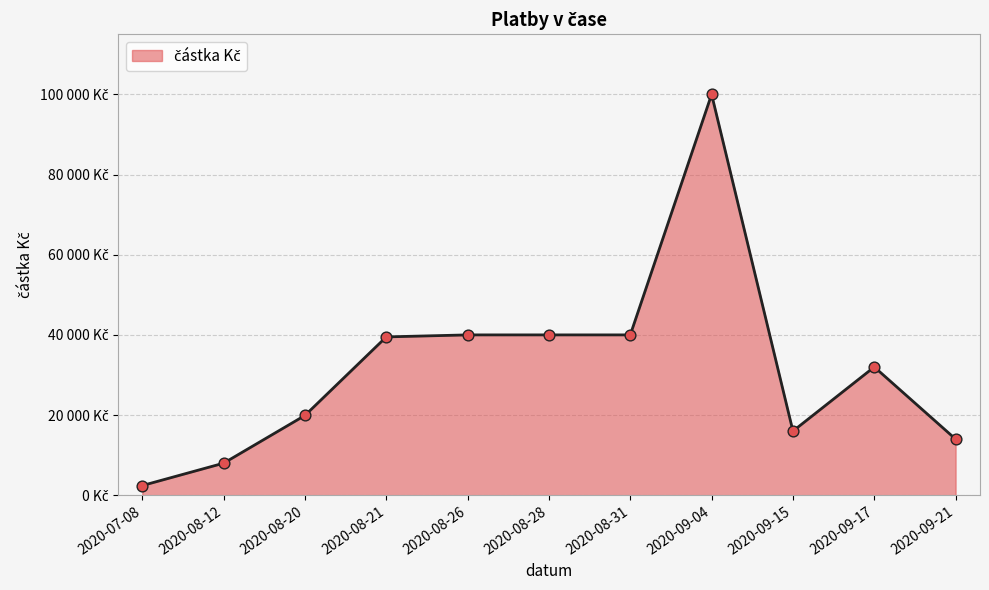

Which has a higher value, 2020-08-12 or 2020-09-21?

2020-09-21